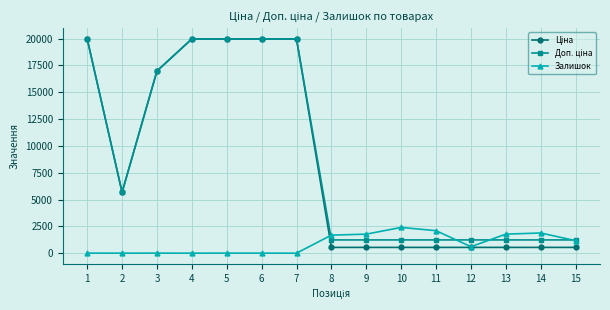

What is the value of the Залишок point at the 8th from the left?

1682.0